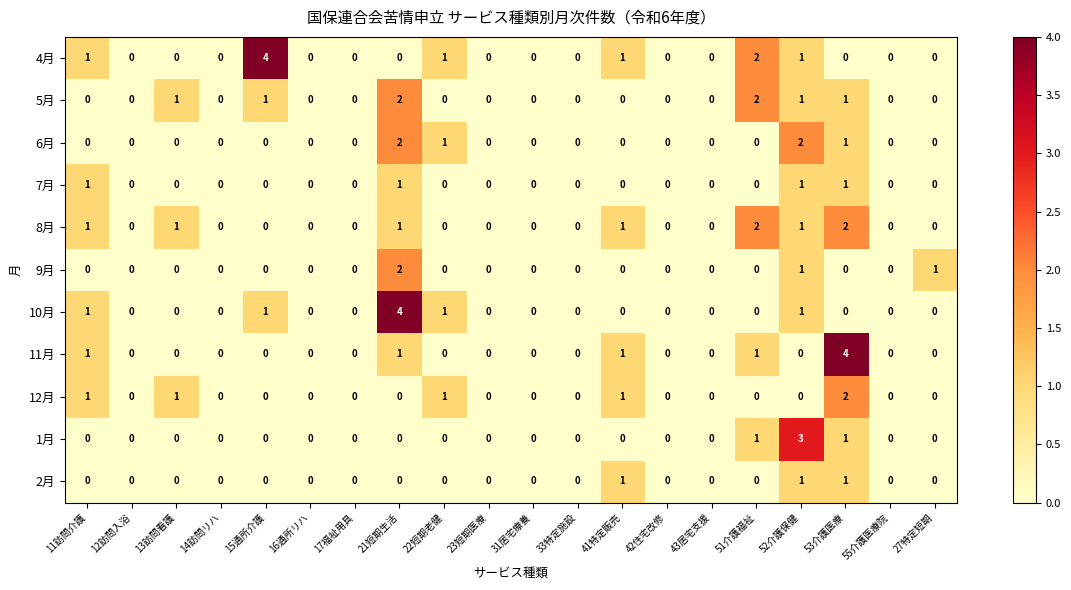

Which series has the largest total across all categories?

4月